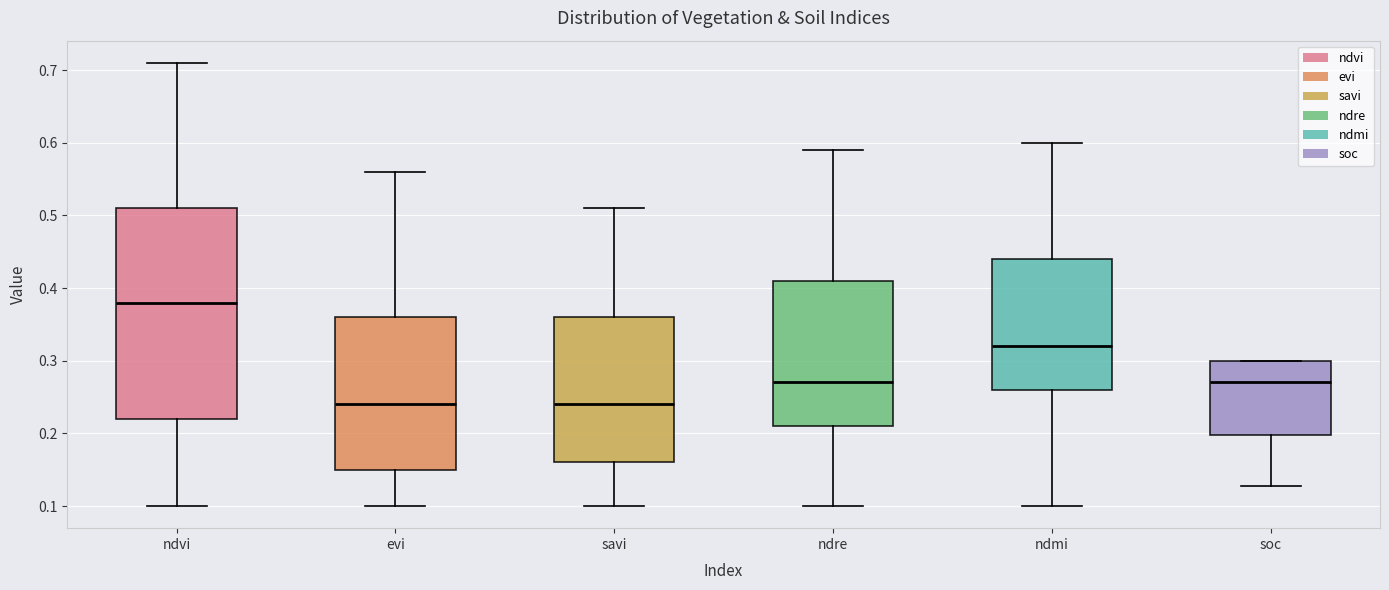

Comparing the boxes themselves (not the whiskers), which one is the tallest?

ndvi